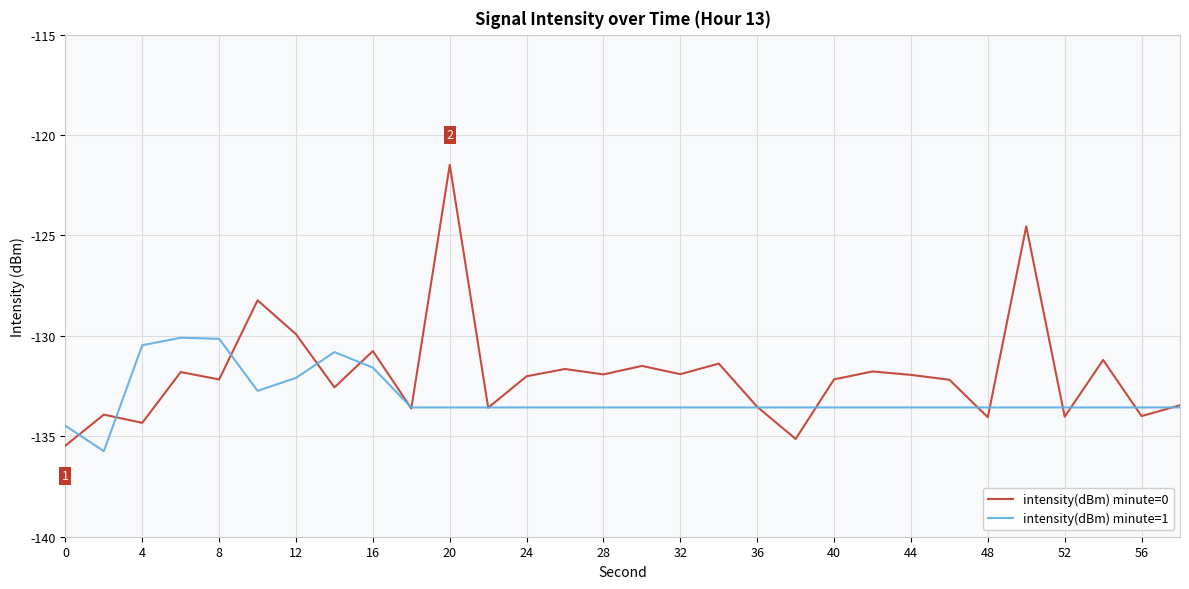

How many lines are shown in the chart?

2